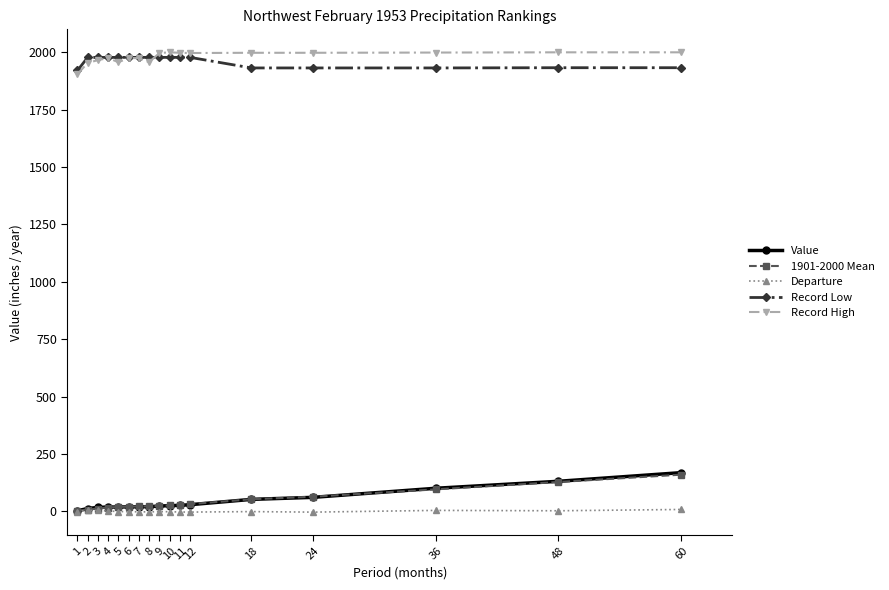

What is the lowest value of the Record Low series?

1920.0